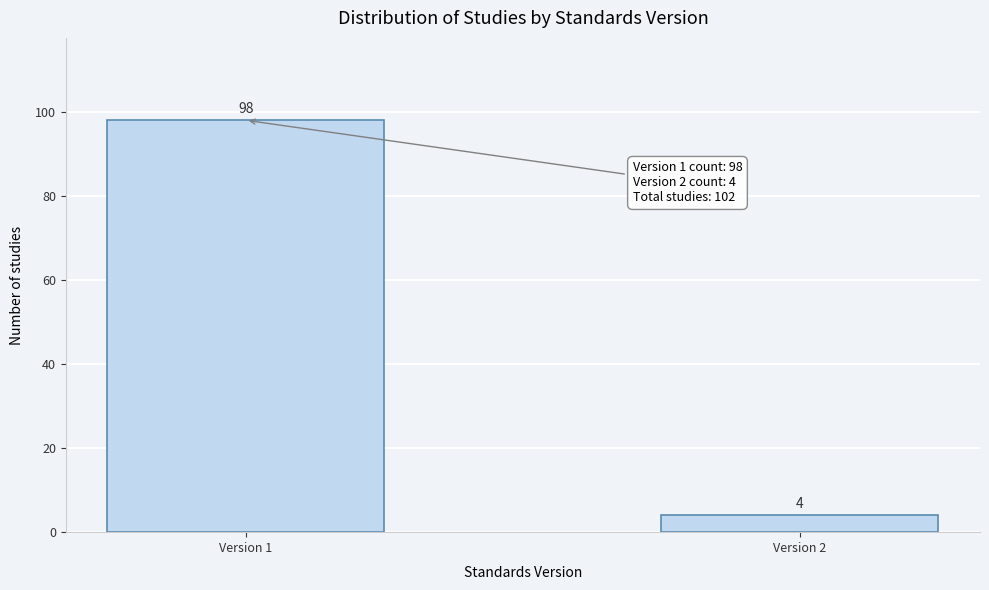

Reading left to right, transcribe all the data shown in this chart.

Version 1=98	Version 2=4